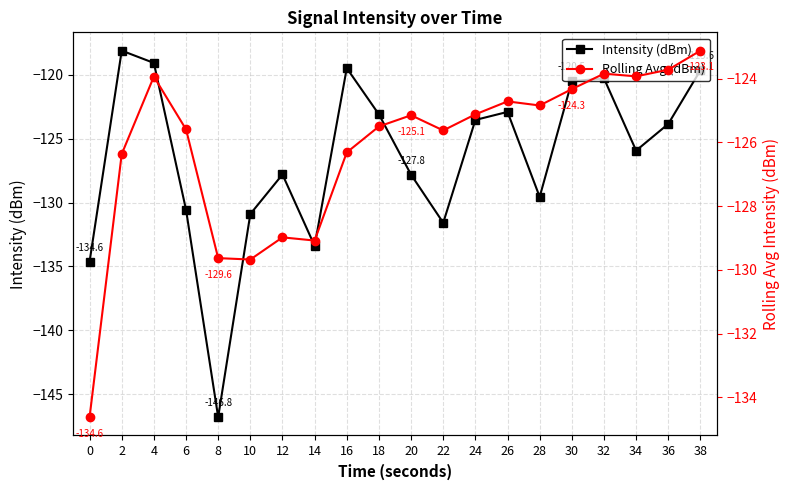

What is the maximum value for Intensity (dBm)?

-118.1